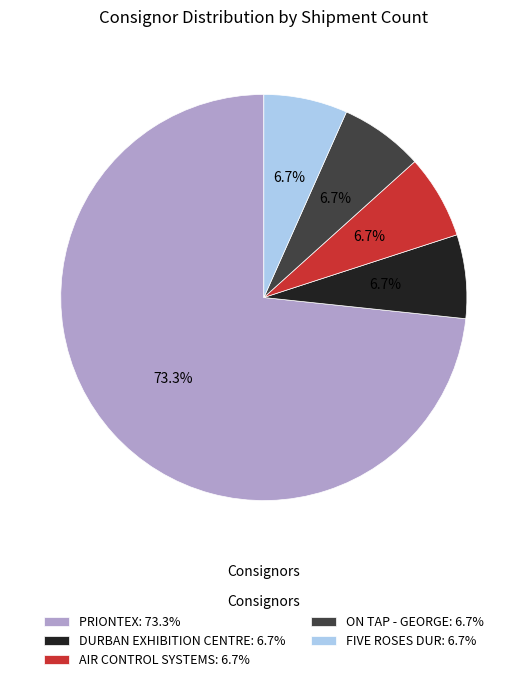

The ON TAP - GEORGE slice represents 7% of the pie. True or false?

True